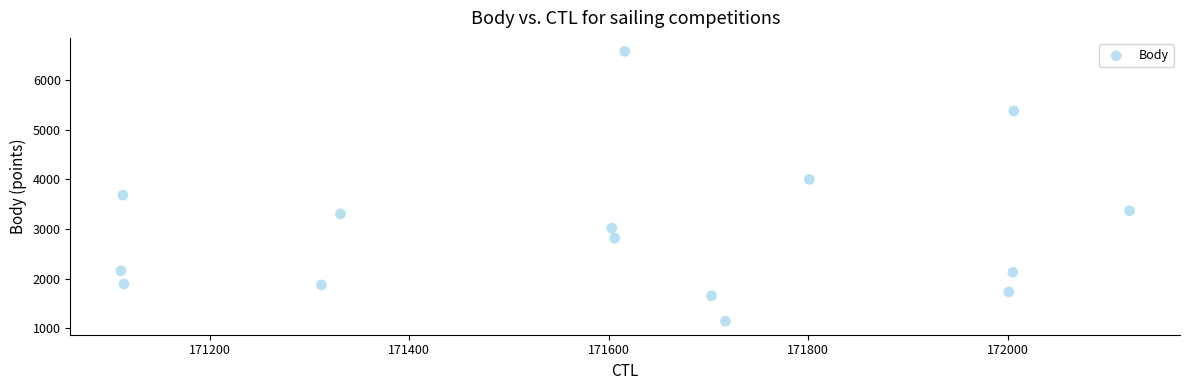

What is the range of X values (max minus min)?

1011